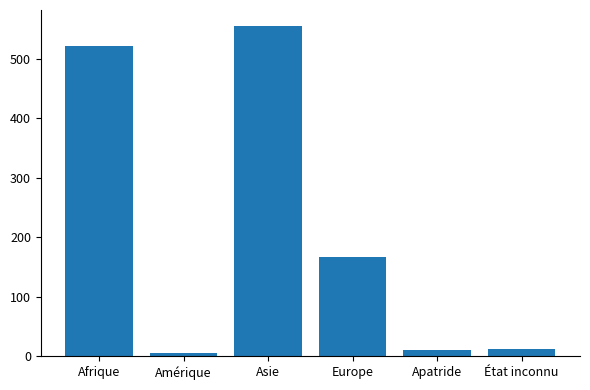

What is the difference between the maximum and second lowest values?

544